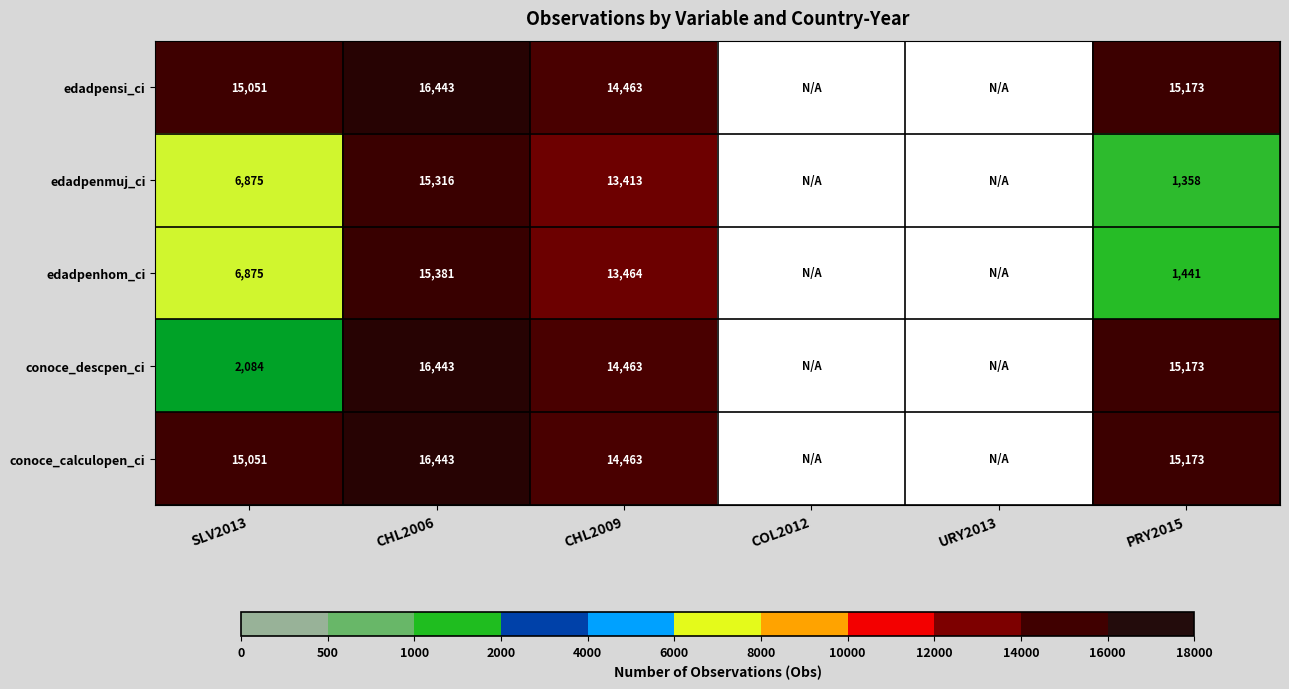

Is it true that edadpensi_ci equals 11191.4 at CHL2006?

False